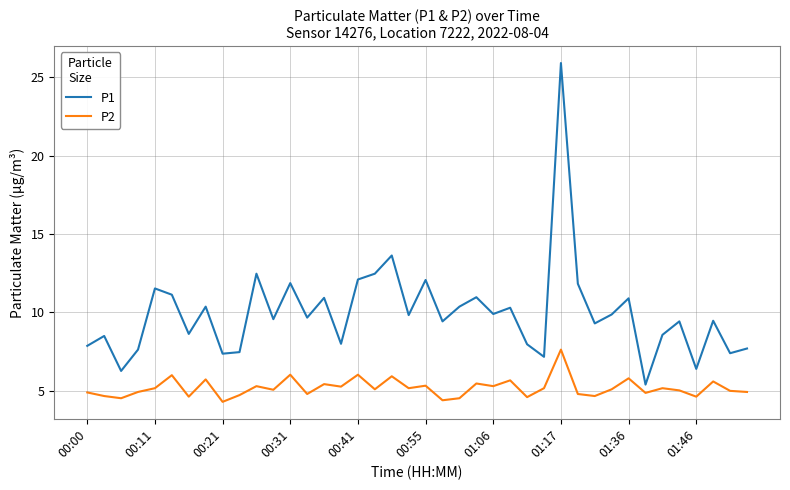

What is the maximum value for P2?

7.6